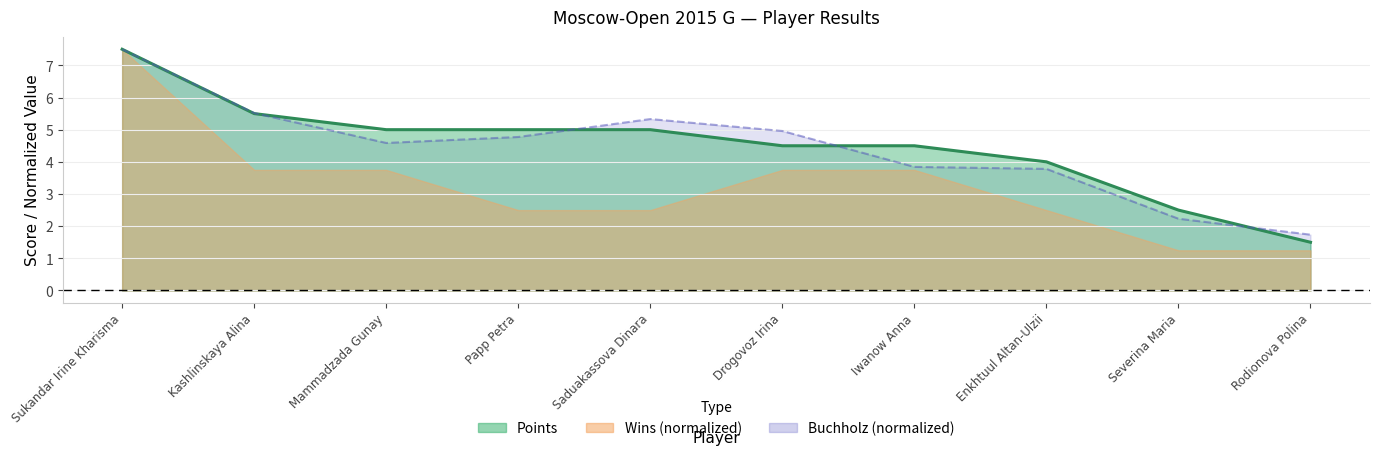

True or false: Buchholz and Points cross at least once.

True